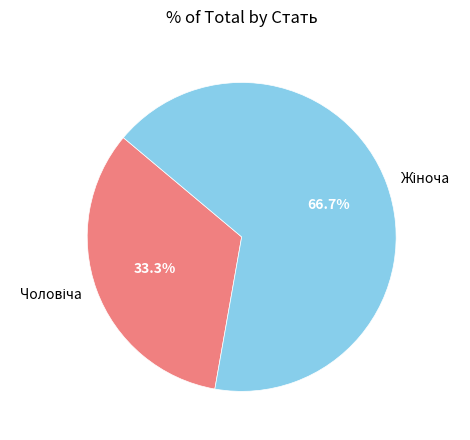

To the nearest percent, what is the average slice percentage?

50%